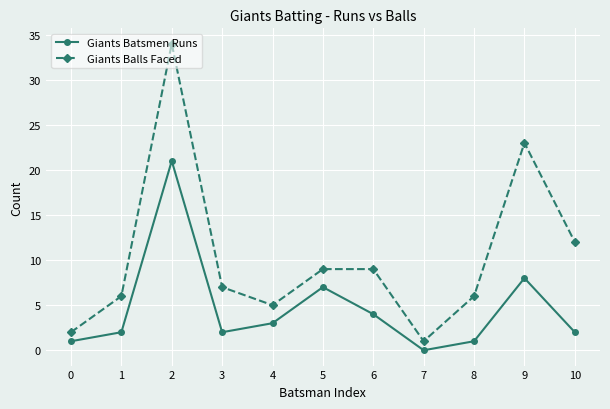

How many positive values does the Giants Batsmen Runs series have?

10